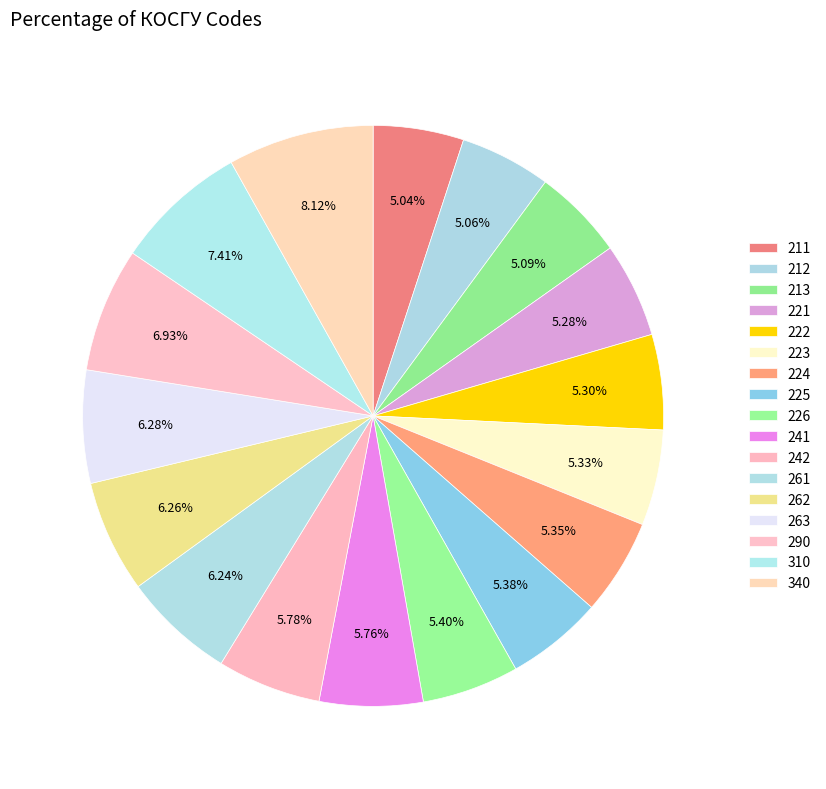

Does 213 represent more than half of the total?

No